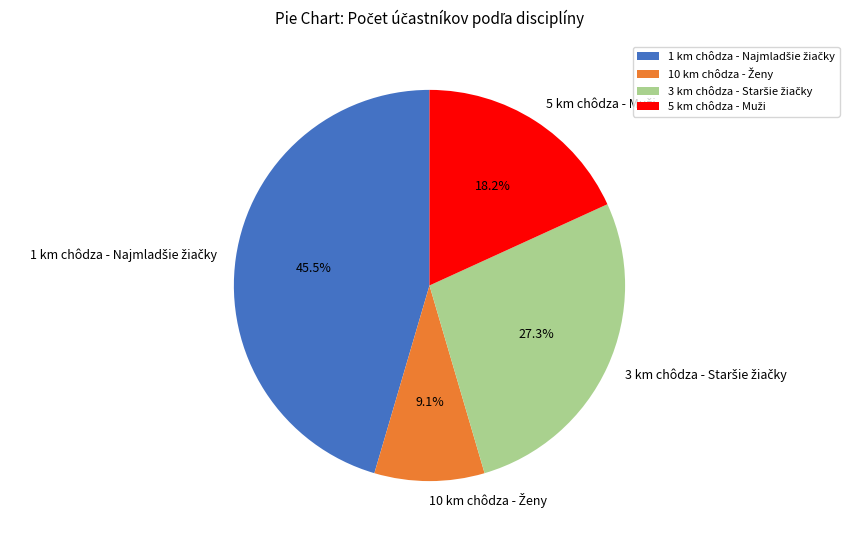

Does any single category account for the majority?

No